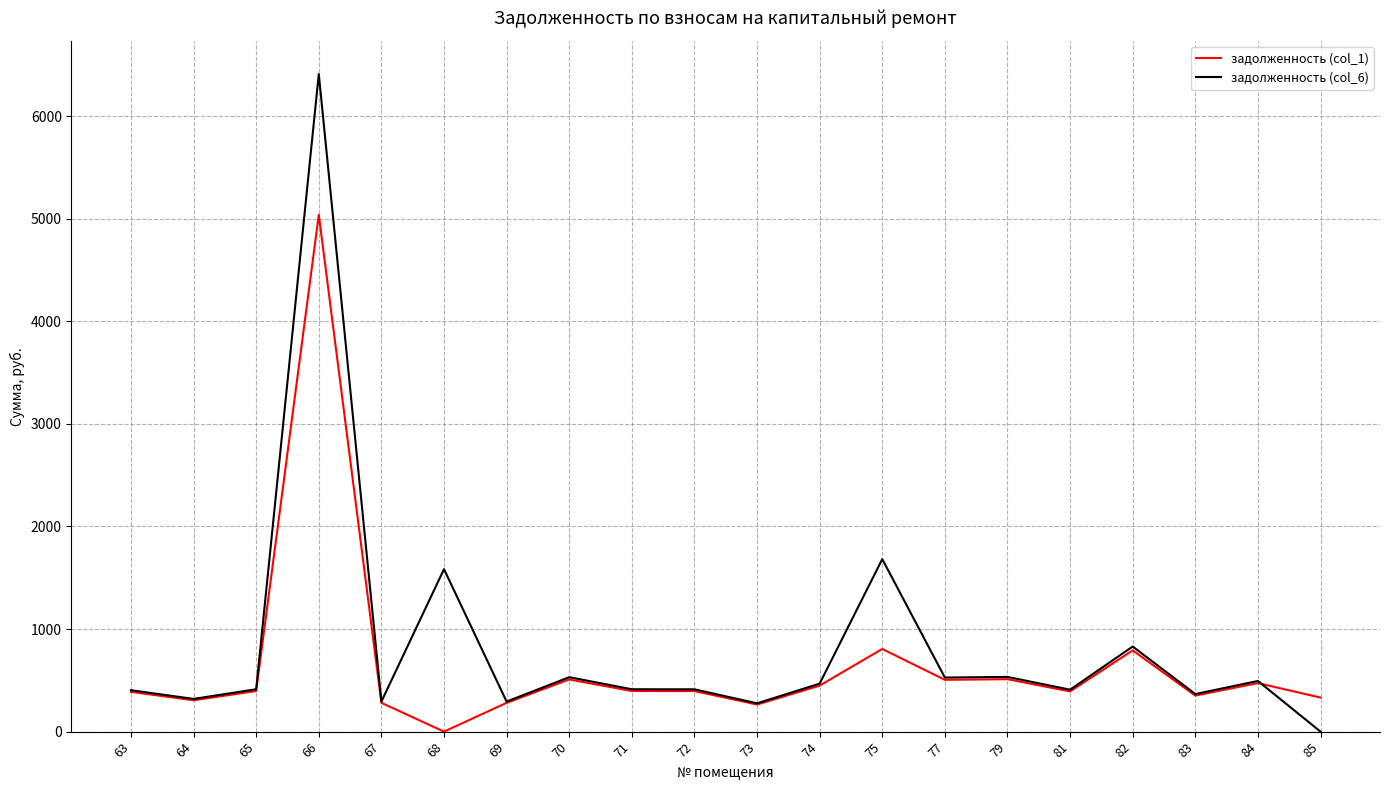

What is the difference between the maximum and minimum values in the задолженность (col_1) series?

5038.9